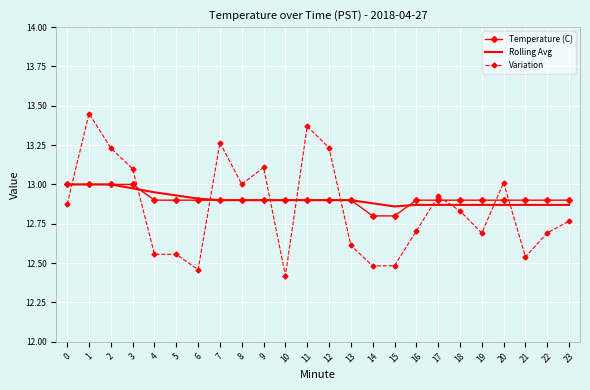

Is the value of Variation at 7 greater than the value of Temperature (C) at 23?

Yes